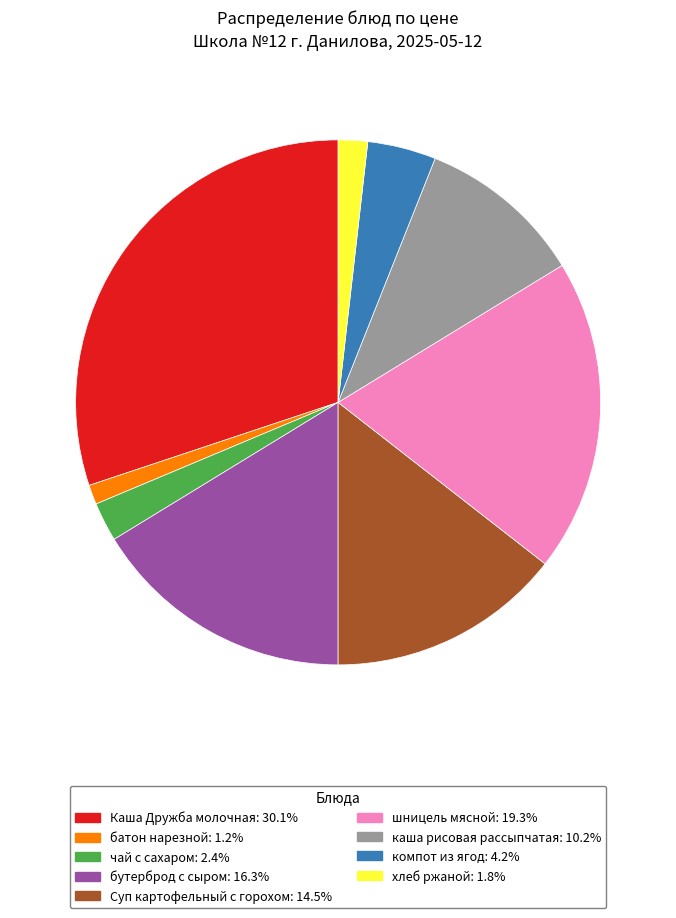

Rank the categories by value from lowest to highest.

батон нарезной, хлеб ржаной, чай с сахаром, компот из ягод, каша рисовая рассыпчатая, Суп картофельный с горохом, бутерброд с сыром, шницель мясной, Каша Дружба молочная